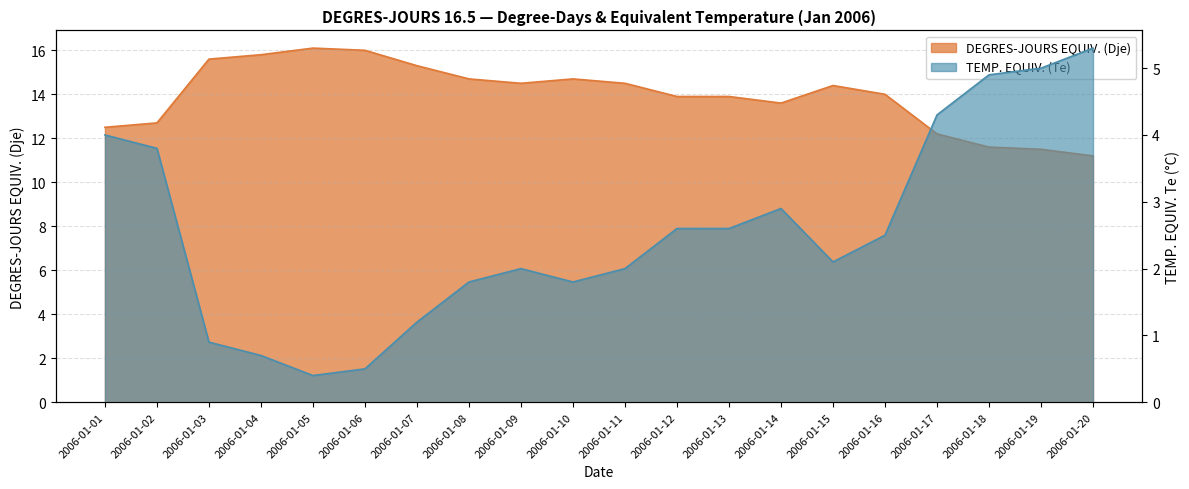

What is the average value of the TEMP. EQUIV. (Te) series?

2.6